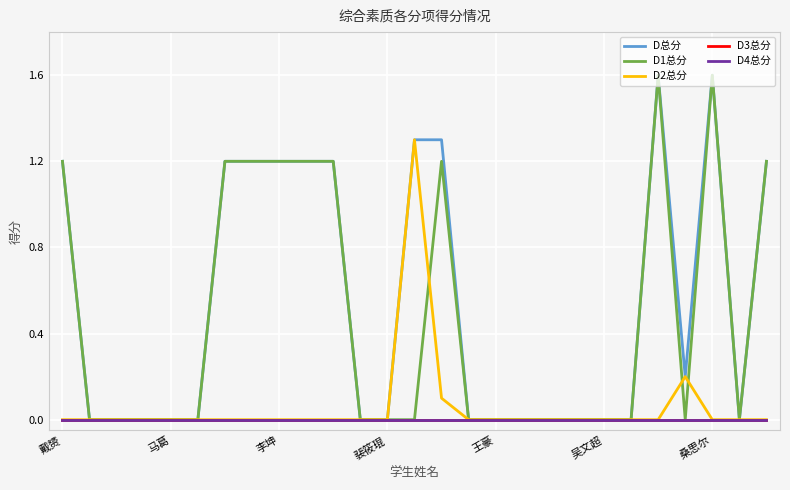

Where is the first local maximum for D2总分?

13